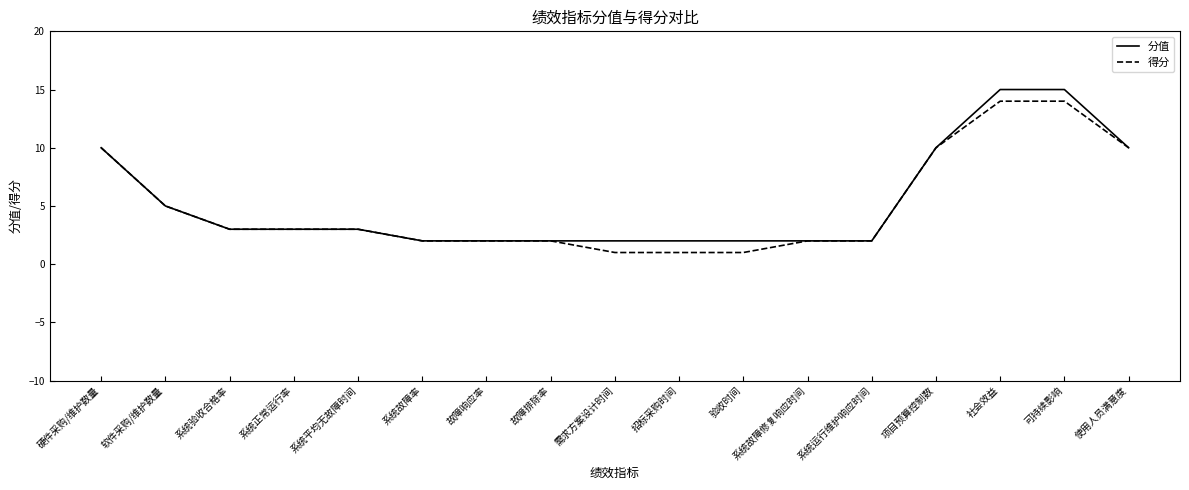

At which label is 得分 closest to 7?

软件采购/维护数量